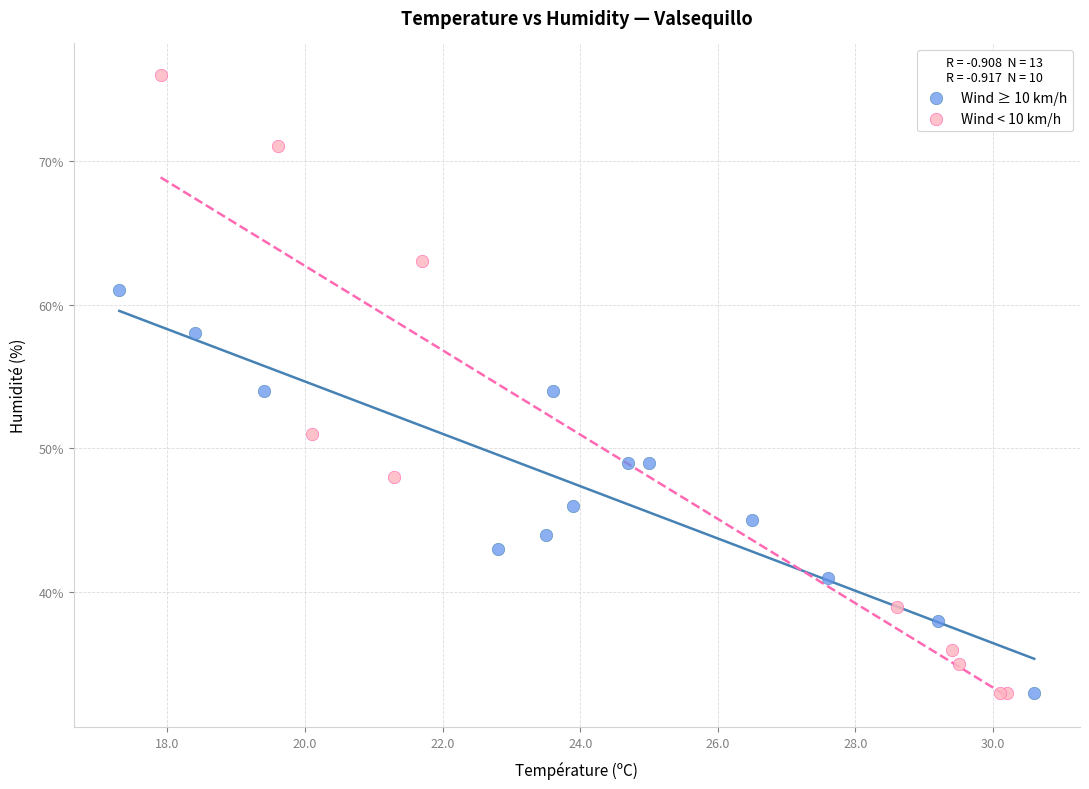

Which series has the widest spread of Y values?

Wind < 10 km/h